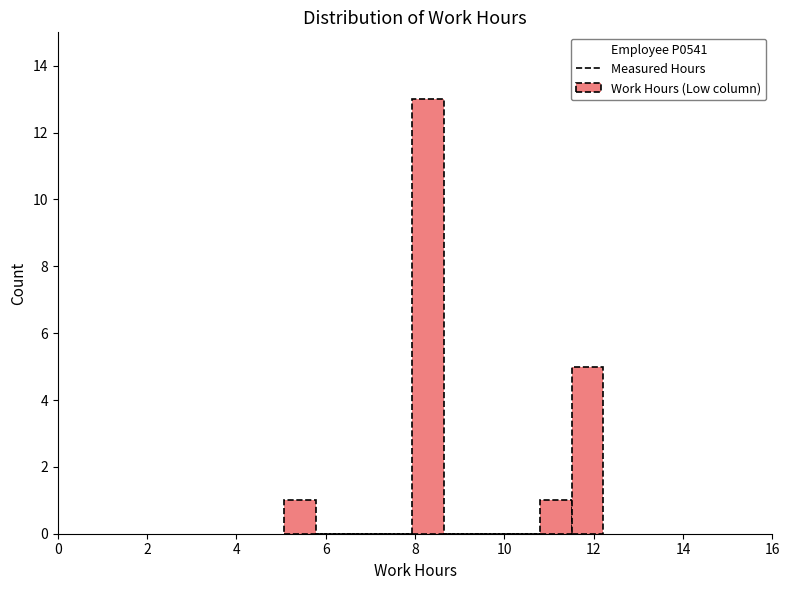

Read against the x-axis, roughly where is the centre of the tallest bar?

8.2